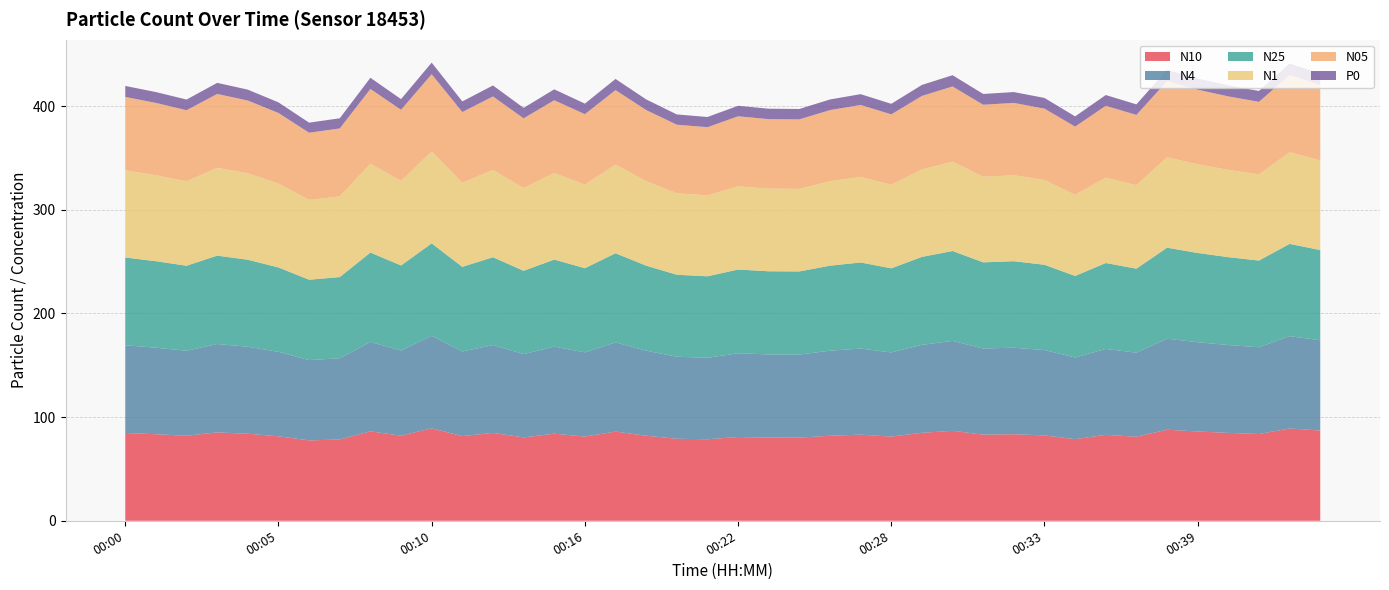

Reading left to right, extract all data points from this chart.

N10: 00:00=84.7	00:01=83.5	00:02=82.0	00:03=85.3	00:04=83.9	00:05=81.5	00:06=77.5	00:07=78.4	00:08=86.2	00:09=82.1	00:10=89.2	00:12=81.7	00:13=84.8	00:14=80.4	00:15=84.0	00:16=81.2	00:17=86.0	00:19=82.0	00:20=79.1	00:21=78.6	00:22=80.8	00:23=80.2	00:24=80.2	00:25=82.0	00:26=83.1	00:28=81.2	00:29=84.9	00:30=86.8	00:31=83.1	00:32=83.5	00:33=82.3	00:34=78.7	00:35=82.9	00:37=81.1	00:38=87.8	00:39=86.1	00:40=84.8	00:41=83.7	00:42=89.0	00:44=87.0
N4: 00:00=84.6	00:01=83.5	00:02=82.0	00:03=85.2	00:04=83.9	00:05=81.4	00:06=77.5	00:07=78.3	00:08=86.2	00:09=82.1	00:10=89.2	00:12=81.6	00:13=84.7	00:14=80.4	00:15=84.0	00:16=81.2	00:17=86.0	00:19=82.0	00:20=79.1	00:21=78.6	00:22=80.8	00:23=80.2	00:24=80.2	00:25=82.0	00:26=83.0	00:28=81.2	00:29=84.8	00:30=86.7	00:31=83.1	00:32=83.5	00:33=82.3	00:34=78.7	00:35=82.9	00:37=81.0	00:38=87.8	00:39=86.1	00:40=84.8	00:41=83.7	00:42=89.0	00:44=87.0
N25: 00:00=84.6	00:01=83.4	00:02=82.0	00:03=85.2	00:04=83.9	00:05=81.4	00:06=77.5	00:07=78.3	00:08=86.2	00:09=82.0	00:10=89.2	00:12=81.6	00:13=84.7	00:14=80.3	00:15=84.0	00:16=81.2	00:17=86.0	00:19=82.0	00:20=79.1	00:21=78.6	00:22=80.8	00:23=80.2	00:24=80.1	00:25=82.0	00:26=83.0	00:28=81.1	00:29=84.8	00:30=86.7	00:31=83.0	00:32=83.4	00:33=82.3	00:34=78.7	00:35=82.8	00:37=81.0	00:38=87.8	00:39=86.1	00:40=84.7	00:41=83.6	00:42=89.0	00:44=87.0
N1: 00:00=84.1	00:01=82.9	00:02=81.5	00:03=84.7	00:04=83.4	00:05=80.9	00:06=77.0	00:07=77.8	00:08=85.7	00:09=81.5	00:10=88.6	00:12=81.1	00:13=84.2	00:14=79.9	00:15=83.4	00:16=80.7	00:17=85.5	00:19=81.5	00:20=78.6	00:21=78.1	00:22=80.3	00:23=79.7	00:24=79.7	00:25=81.5	00:26=82.5	00:28=80.7	00:29=84.3	00:30=86.2	00:31=82.5	00:32=82.9	00:33=81.8	00:34=78.2	00:35=82.3	00:37=80.5	00:38=87.2	00:39=85.5	00:40=84.2	00:41=83.1	00:42=88.5	00:44=86.5
N05: 00:00=70.8	00:01=69.8	00:02=68.5	00:03=71.3	00:04=70.2	00:05=68.1	00:06=64.8	00:07=65.5	00:08=72.1	00:09=68.6	00:10=74.5	00:12=68.2	00:13=70.8	00:14=67.2	00:15=70.2	00:16=67.9	00:17=71.9	00:19=68.6	00:20=66.1	00:21=65.7	00:22=67.5	00:23=67.0	00:24=67.0	00:25=68.6	00:26=69.4	00:28=67.8	00:29=70.9	00:30=72.5	00:31=69.5	00:32=69.8	00:33=68.8	00:34=65.8	00:35=69.3	00:37=67.8	00:38=73.4	00:39=72.0	00:40=70.8	00:41=69.9	00:42=74.4	00:44=72.8
P0: 00:00=10.6	00:01=10.4	00:02=10.3	00:03=10.7	00:04=10.5	00:05=10.2	00:06=9.7	00:07=9.8	00:08=10.8	00:09=10.3	00:10=11.2	00:12=10.2	00:13=10.6	00:14=10.1	00:15=10.5	00:16=10.2	00:17=10.8	00:19=10.3	00:20=9.9	00:21=9.8	00:22=10.1	00:23=10.1	00:24=10.0	00:25=10.3	00:26=10.4	00:28=10.2	00:29=10.6	00:30=10.9	00:31=10.4	00:32=10.4	00:33=10.3	00:34=9.9	00:35=10.4	00:37=10.2	00:38=11.0	00:39=10.8	00:40=10.6	00:41=10.5	00:42=11.2	00:44=10.9